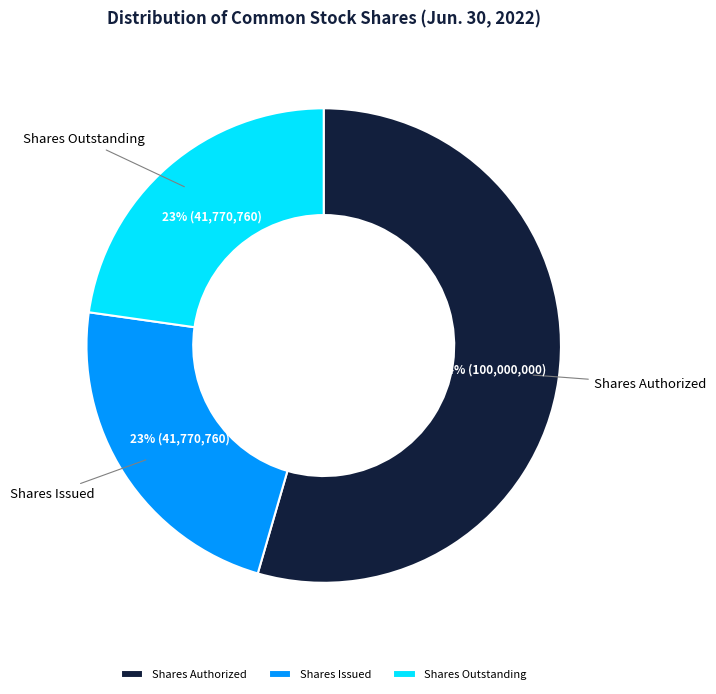

Which slice is the largest?

Shares Authorized